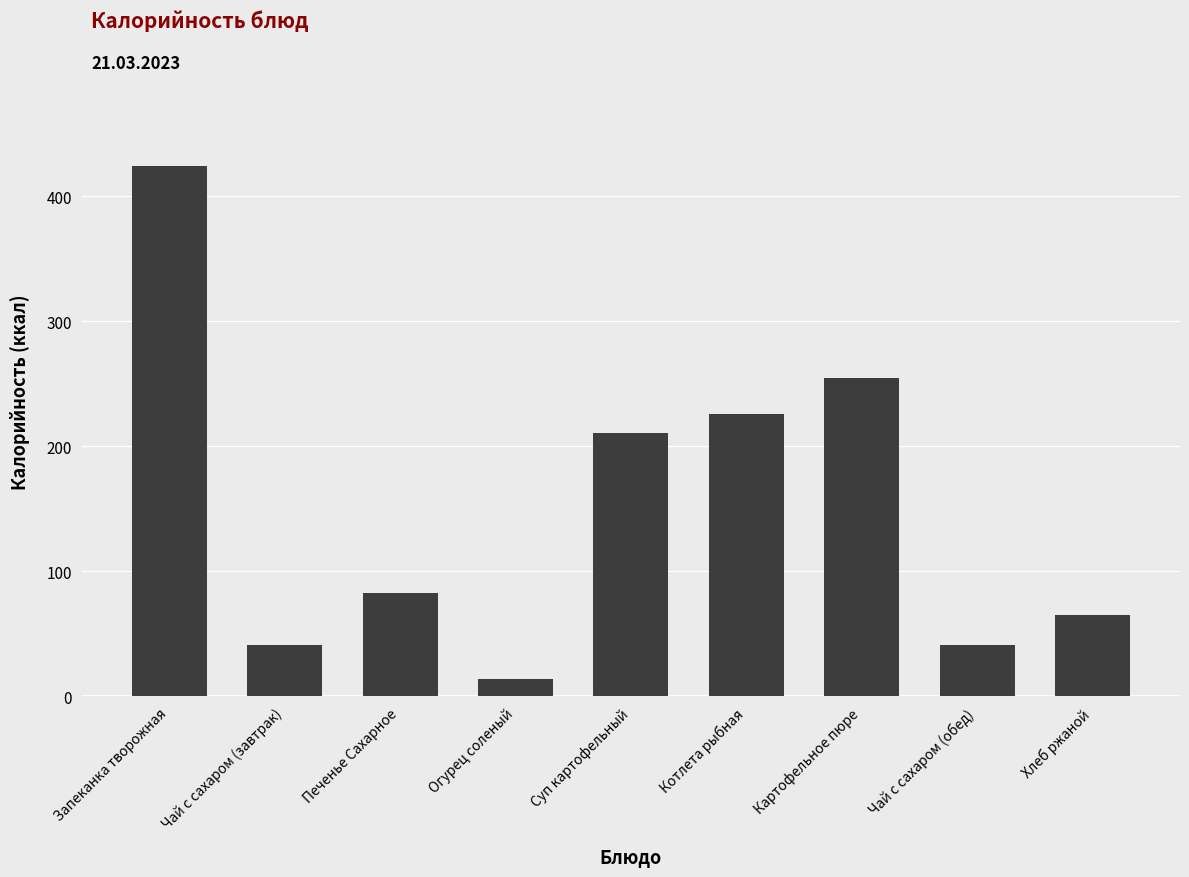

Read the value at Хлеб ржаной.

65